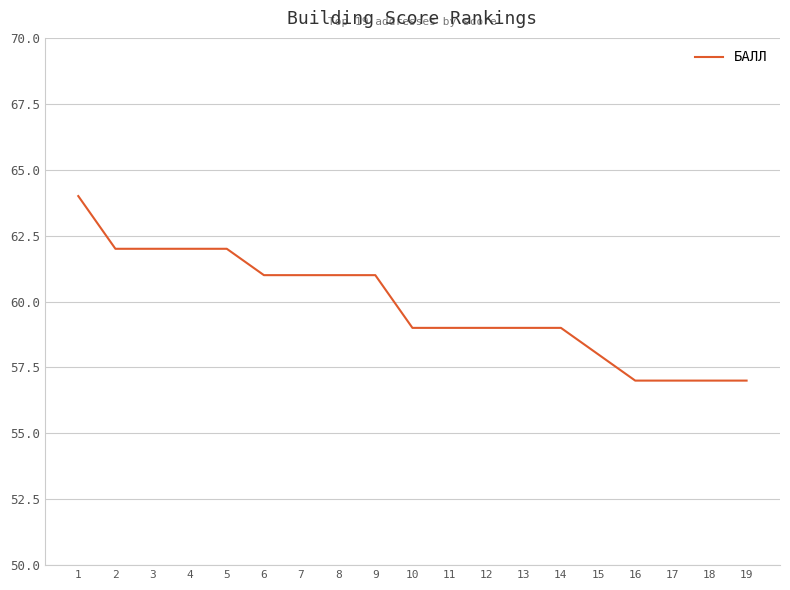

What is the difference between the maximum and minimum values?

7